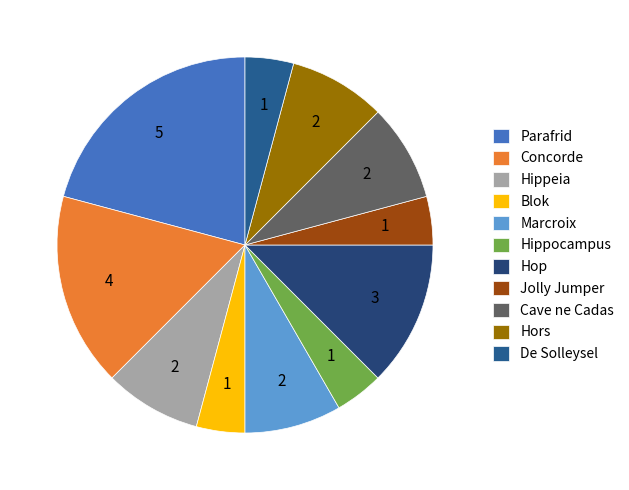

Does Concorde represent more than half of the total?

No